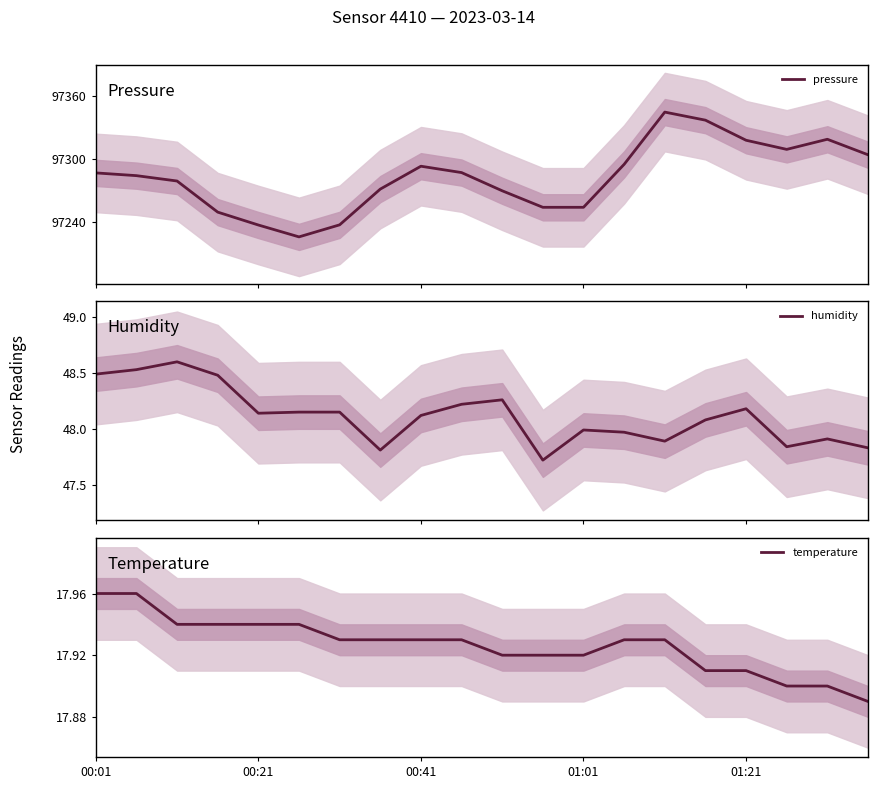

Reading left to right, what are all the values shown in this chart?

pressure: 97287.0	97284.4	97279.2	97249.5	97237.2	97225.9	97237.4	97271.5	97293.4	97287.3	97269.9	97254.1	97254.1	97295.2	97345.1	97337.4	97318.2	97309.5	97319.1	97304.3
humidity: 48.5	48.5	48.6	48.5	48.1	48.1	48.1	47.8	48.1	48.2	48.3	47.7	48.0	48.0	47.9	48.1	48.2	47.8	47.9	47.8
temperature: 18.0	18.0	17.9	17.9	17.9	17.9	17.9	17.9	17.9	17.9	17.9	17.9	17.9	17.9	17.9	17.9	17.9	17.9	17.9	17.9